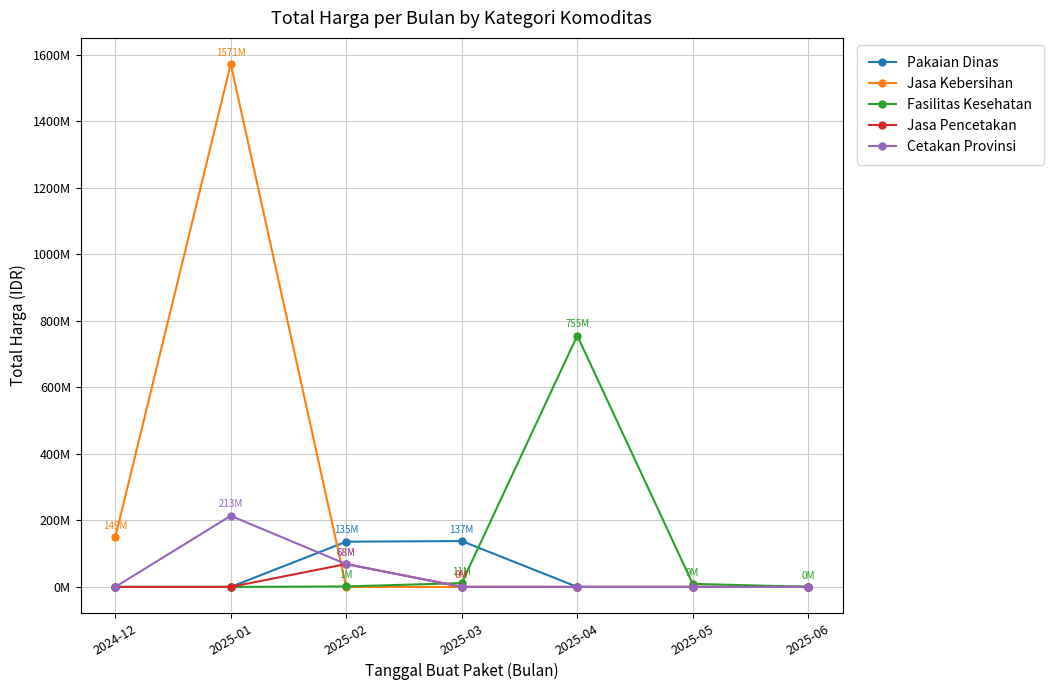

What is the difference between the maximum and minimum values in the Jasa Kebersihan series?

1571650000